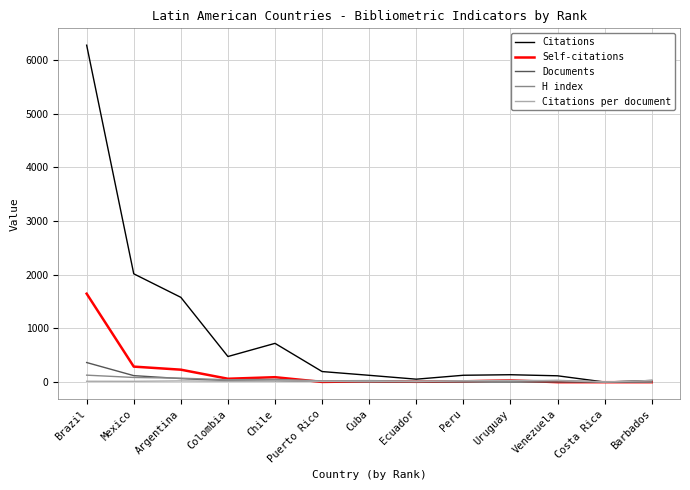

Rank the series by their maximum value, from highest to lowest.

Citations, Self-citations, Documents, H index, Citations per document